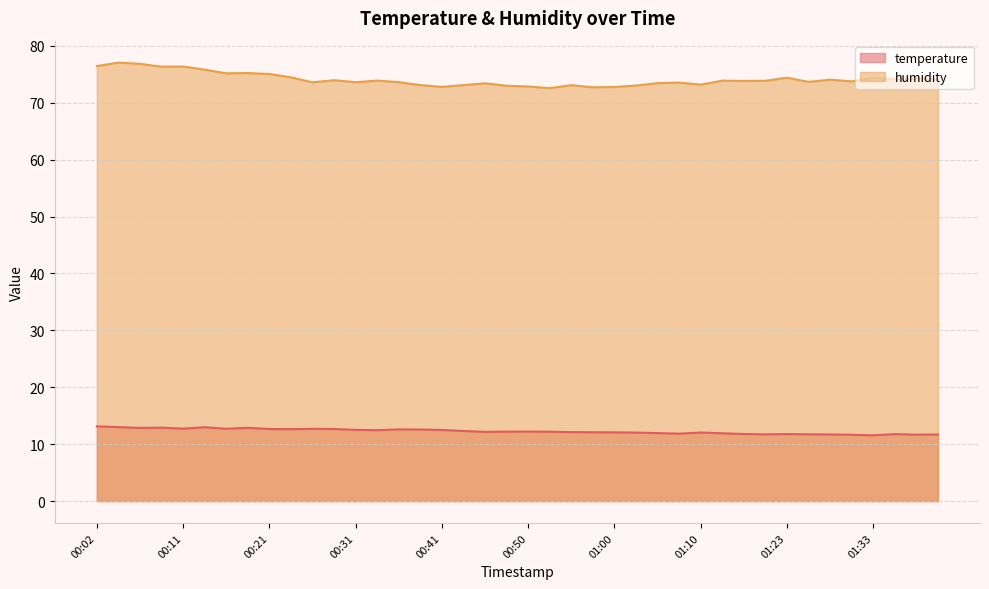

What is the sum of all temperature values?

490.9